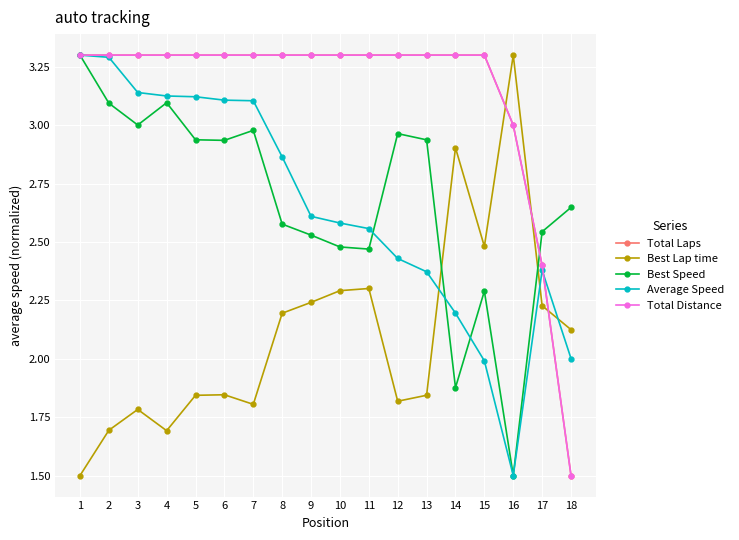

What is the maximum value shown in the chart?

3.3